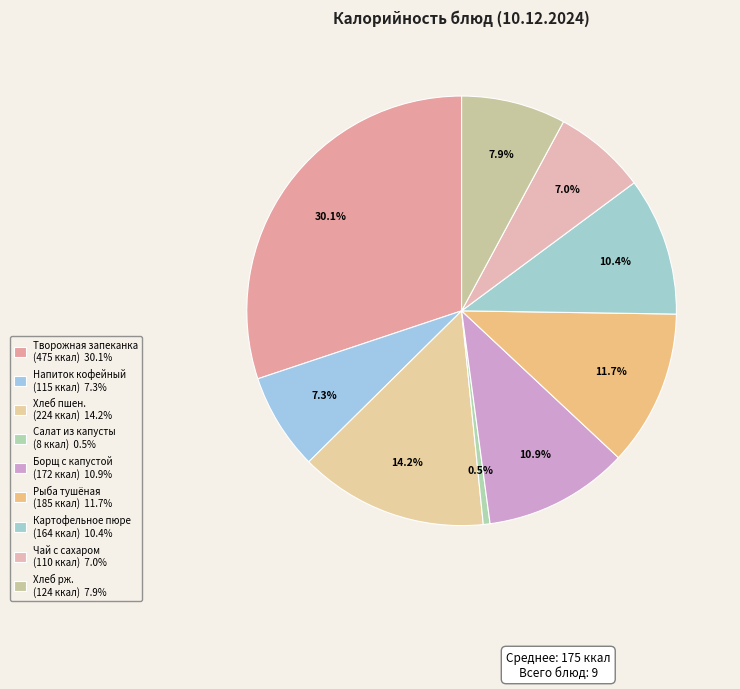

Count the number of slices in the pie.

9